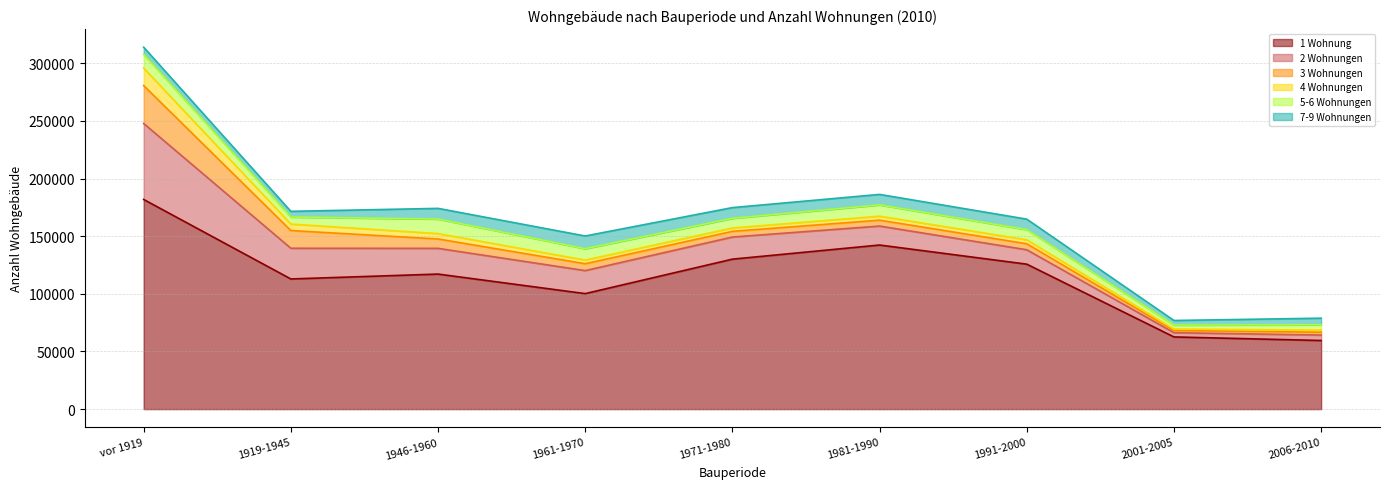

The value of 3 Wohnungen at 1961-1970 is 5955. True or false?

True